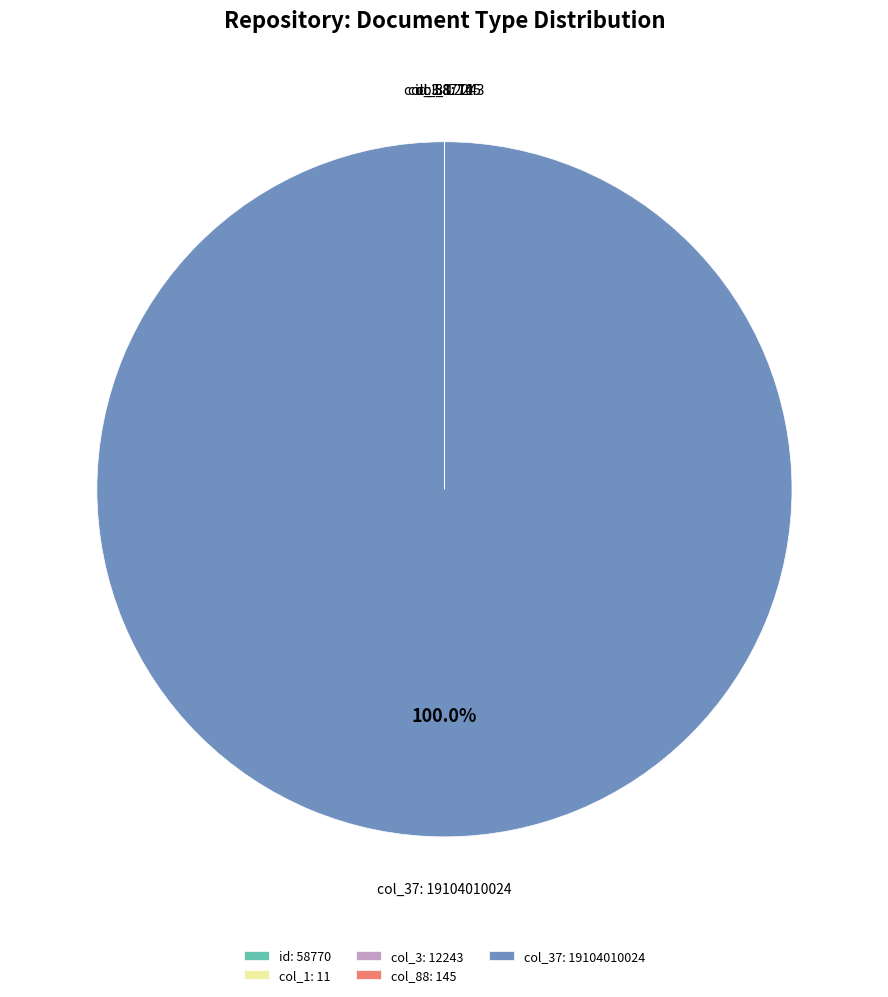

Is there any slice that represents more than half of the pie?

Yes